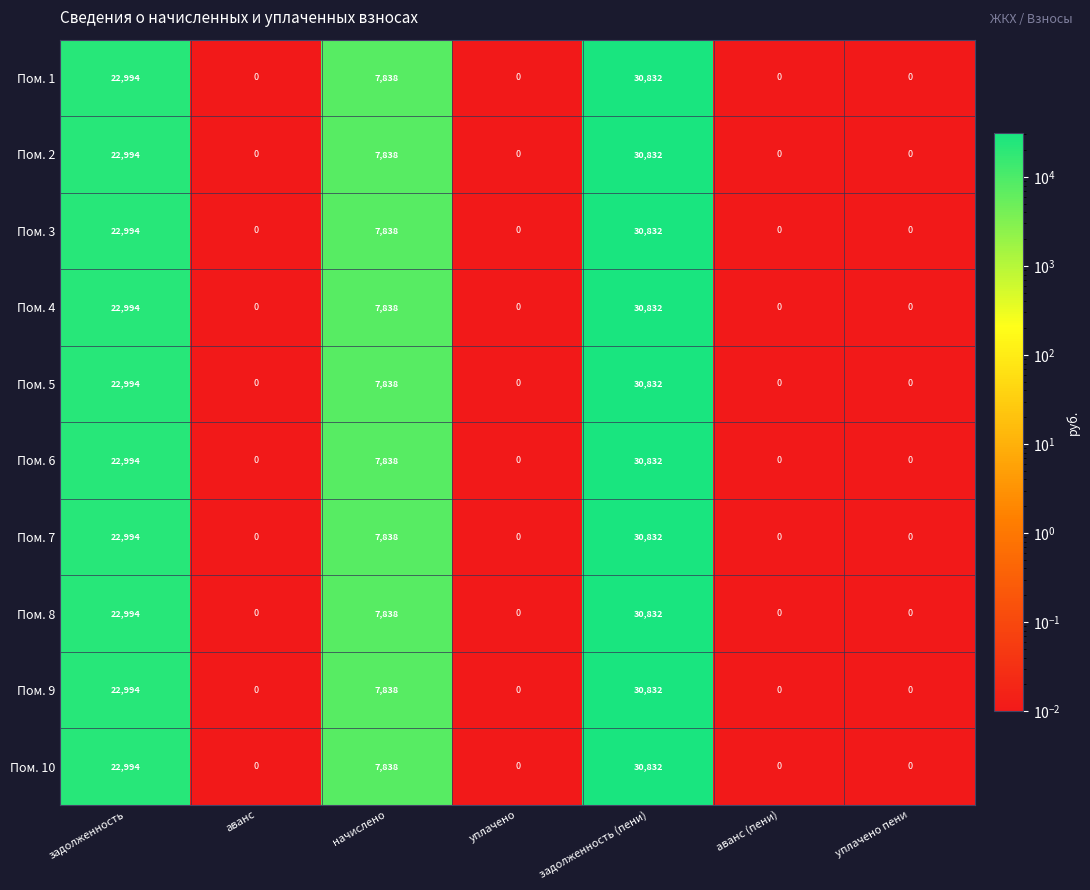

Is it true that Пом. 10 equals 0 at аванс (пени)?

True